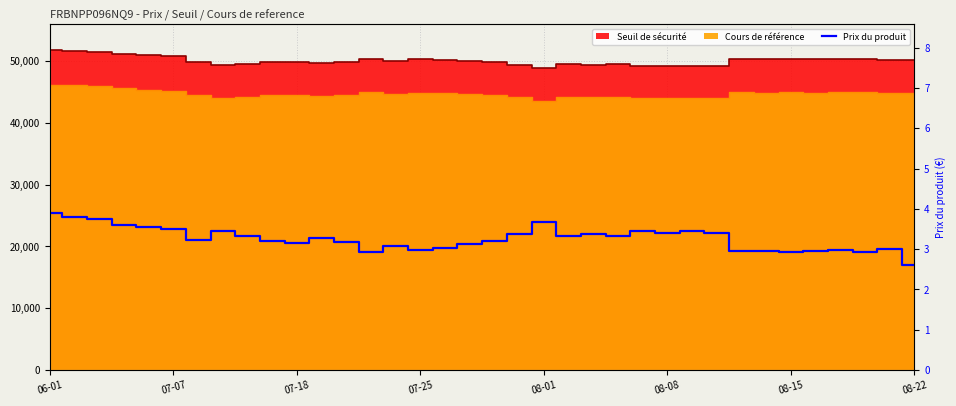

What is the sum of the values at 27 and 11?

6.7